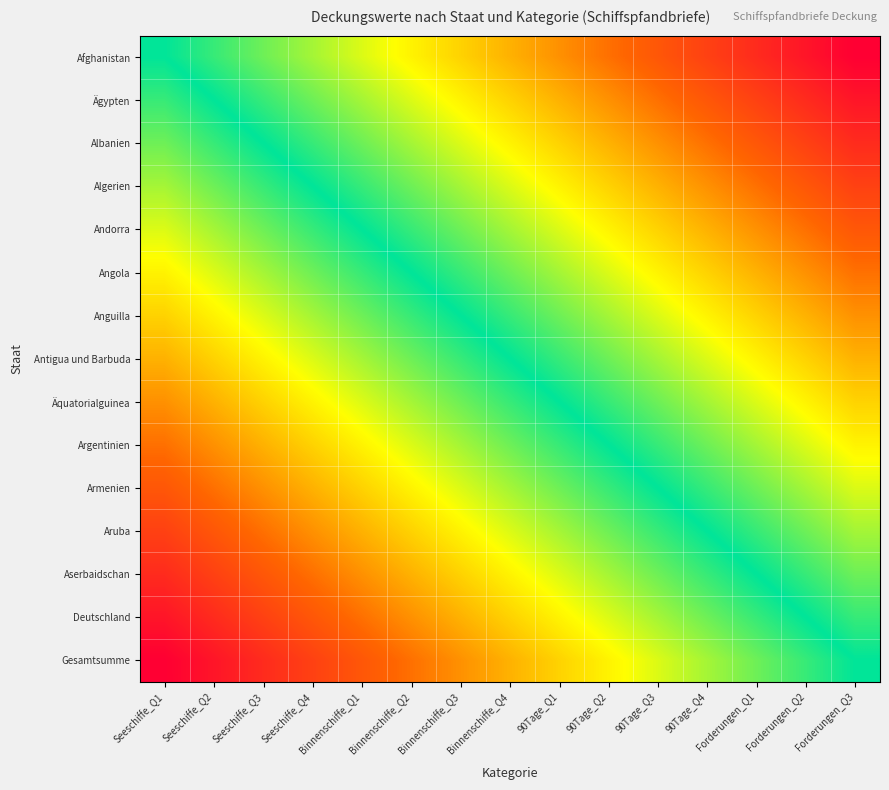

What is the maximum value shown in the chart?

1.0